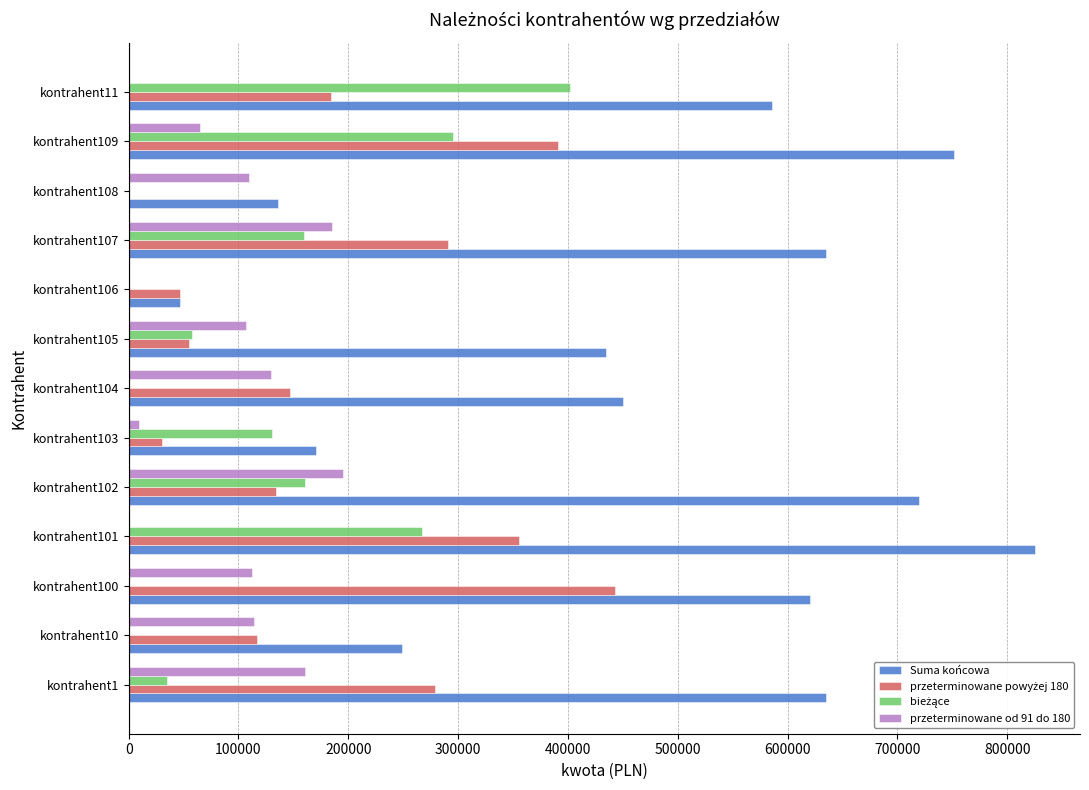

What is the sum of the przeterminowane od 91 do 180 values at kontrahent11 and kontrahent109?

64743.5